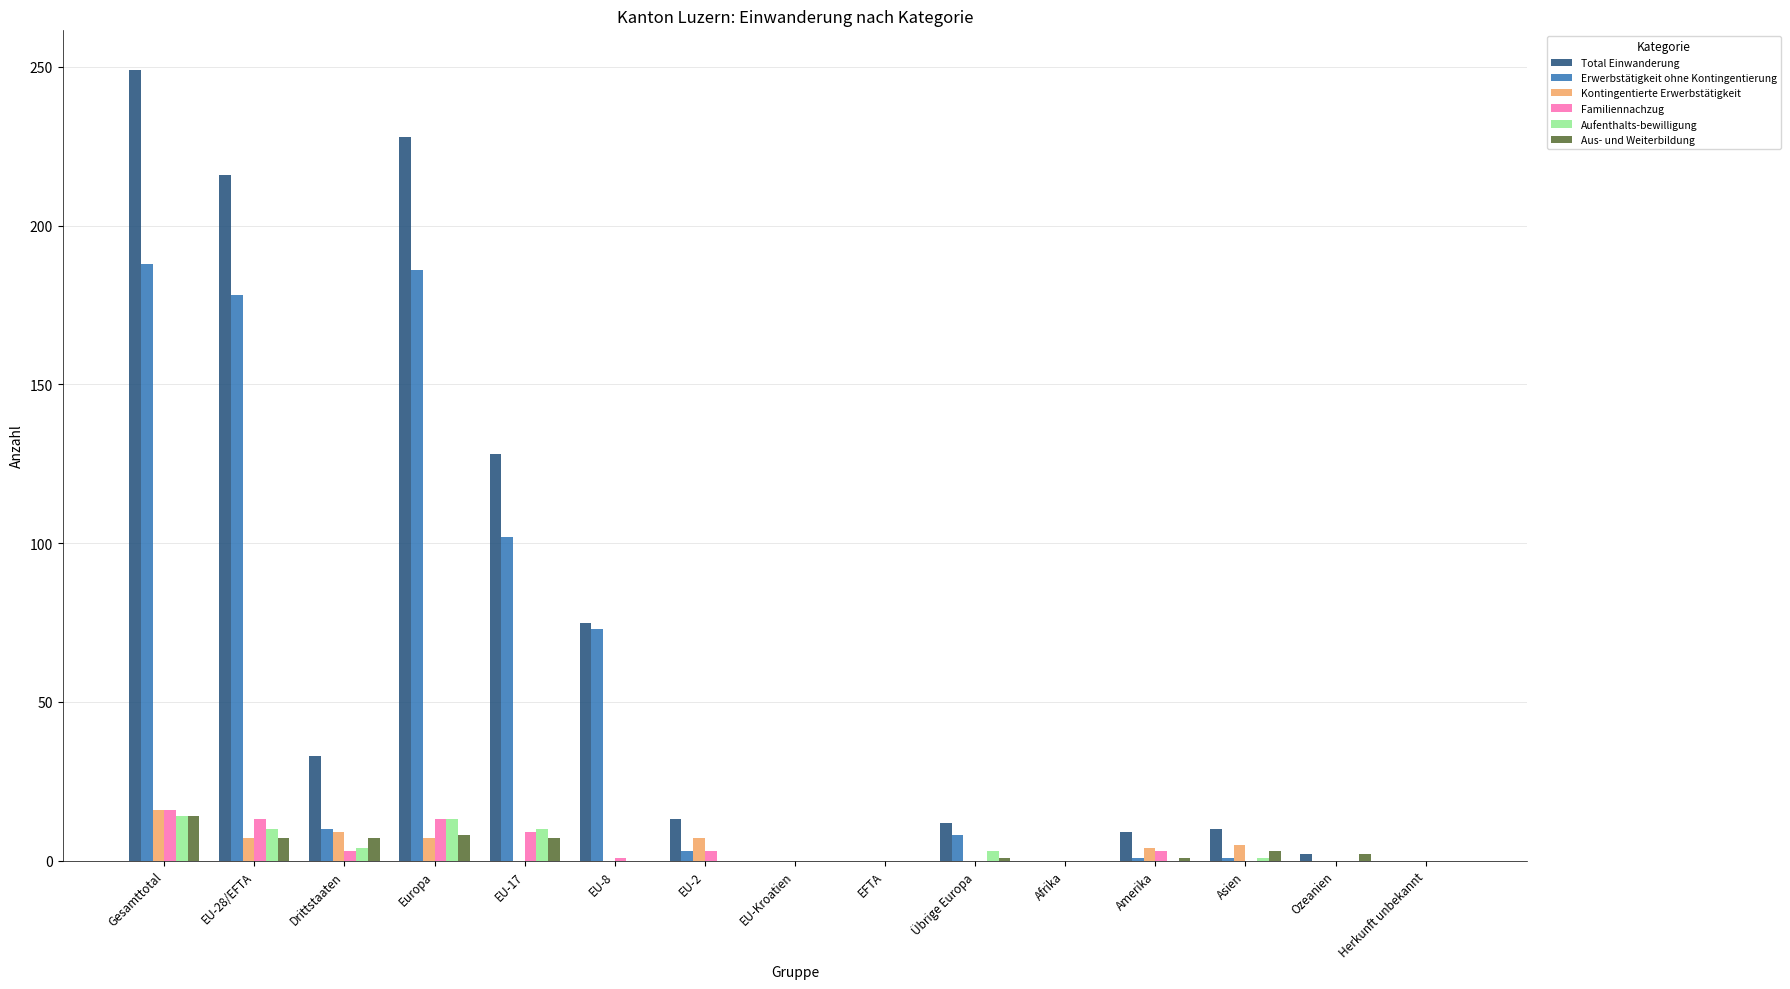

Between Gesamttotal and Europa, which series saw the biggest shift?

Total Einwanderung